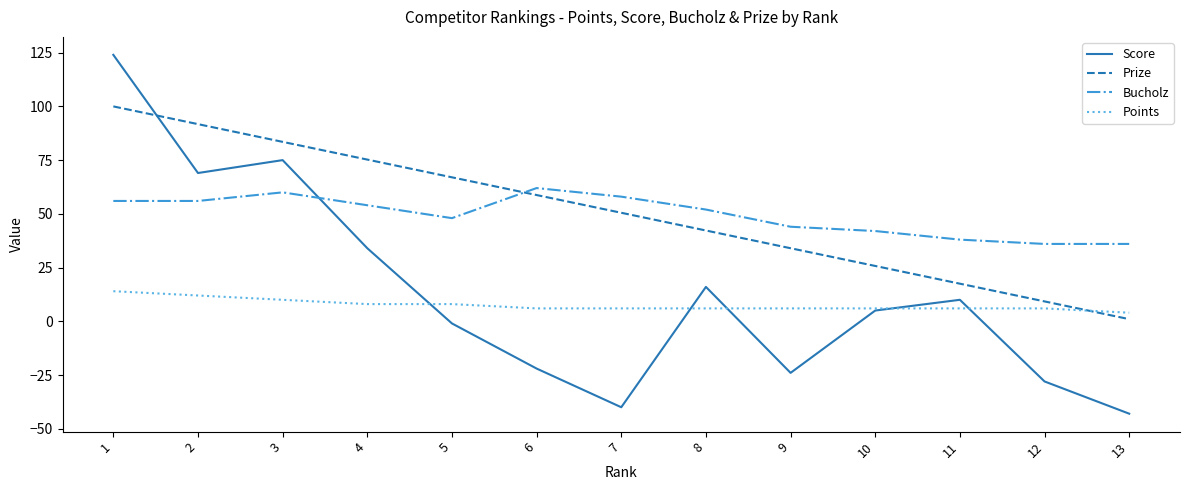

True or false: Score has a value of 10.0 at 11.

True